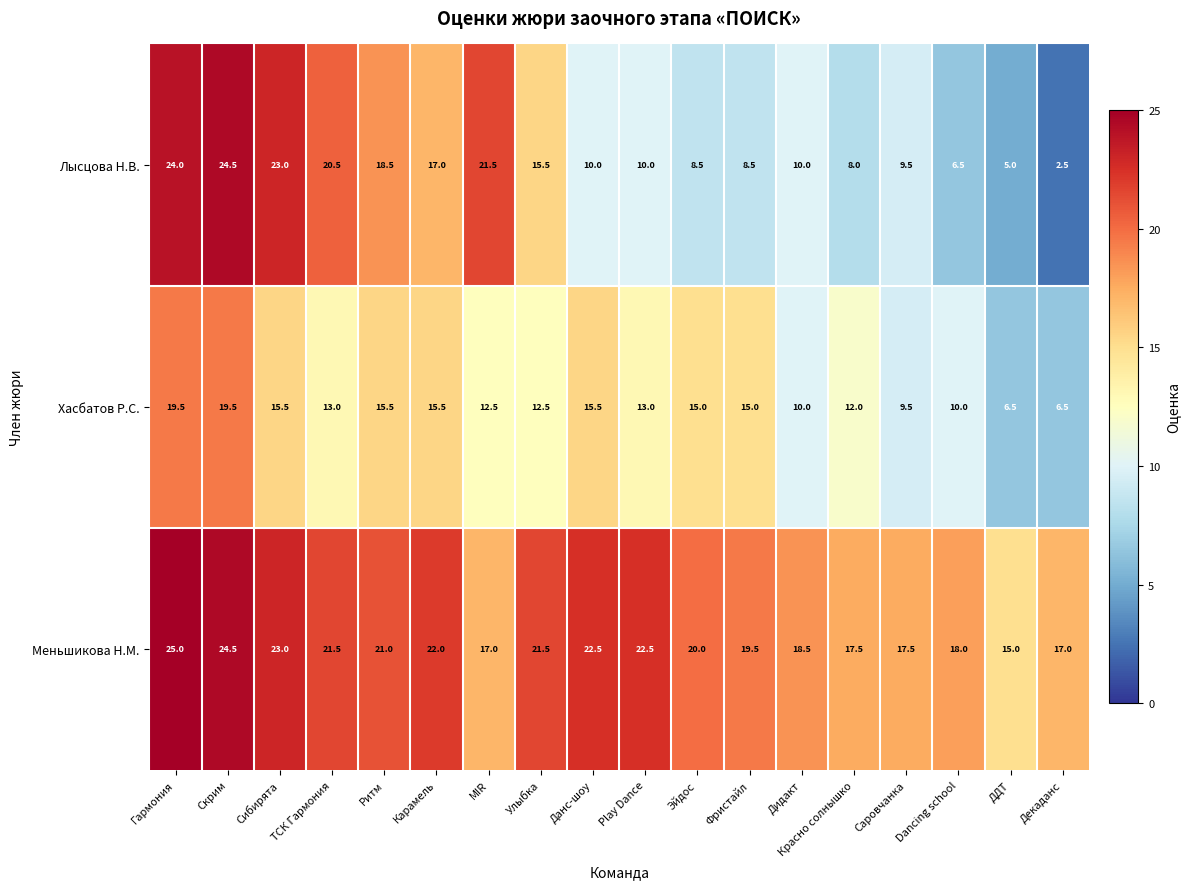

The Хасбатов Р.С. series shows 17.5 at Дидакт. True or false?

False